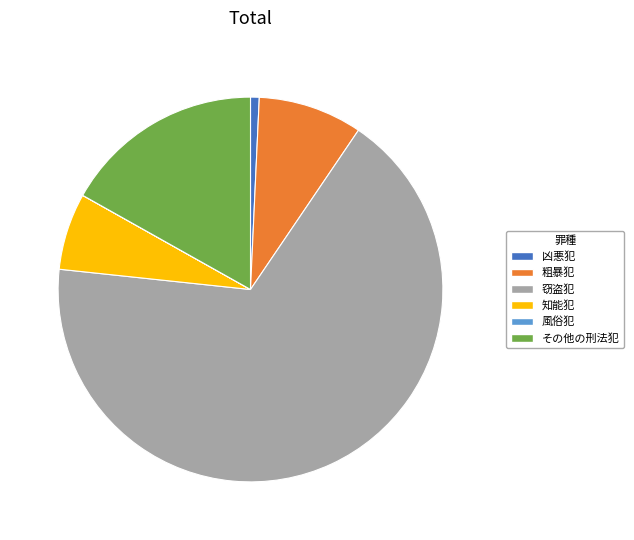

Is there any slice that represents more than half of the pie?

Yes